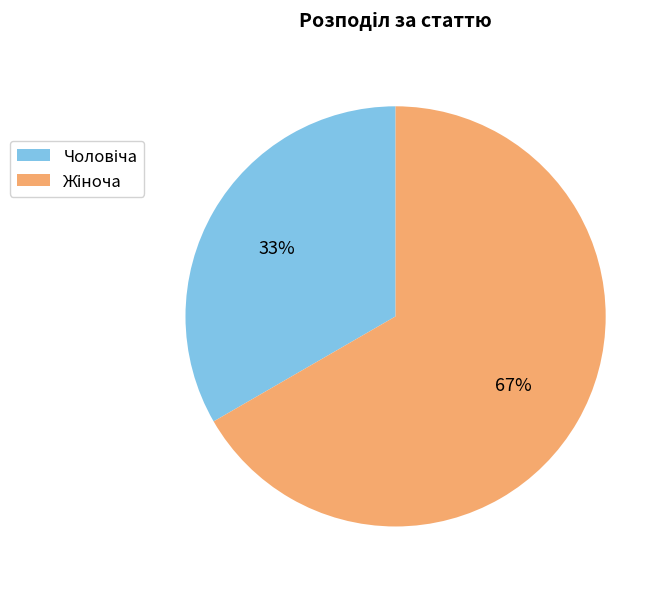

Is there a majority slice in this chart?

Yes